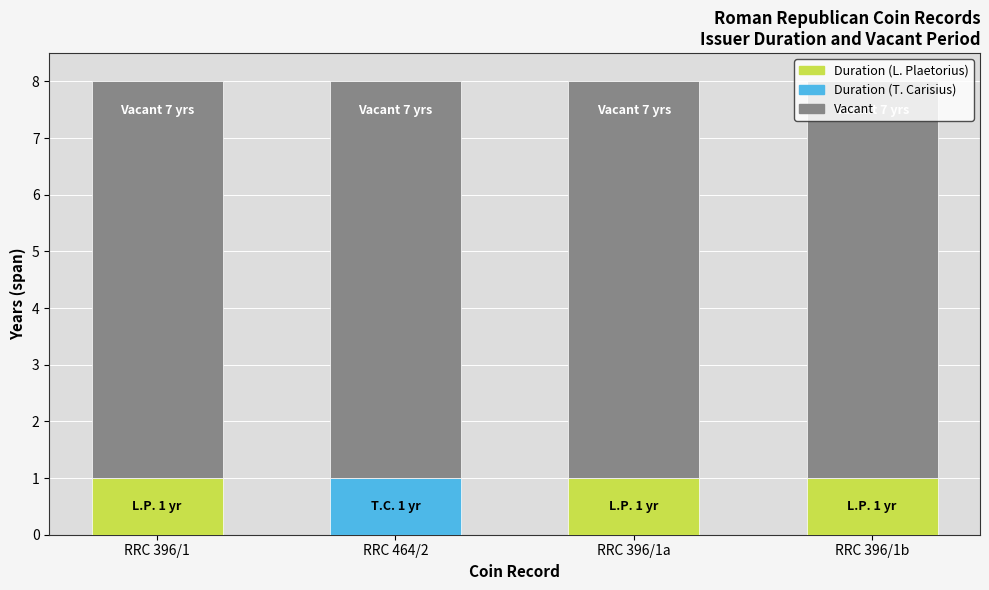

What is the total value across all series at RRC 464/2?

8